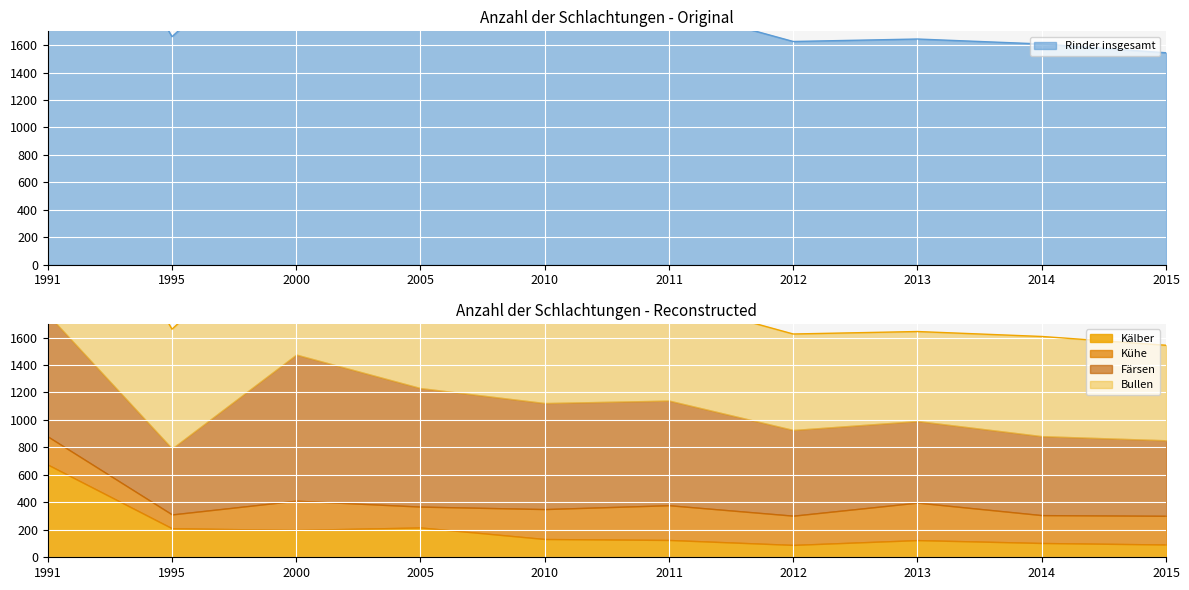

What are all the series names shown in the legend?

Kälber, Färsen, Bullen, Kühe